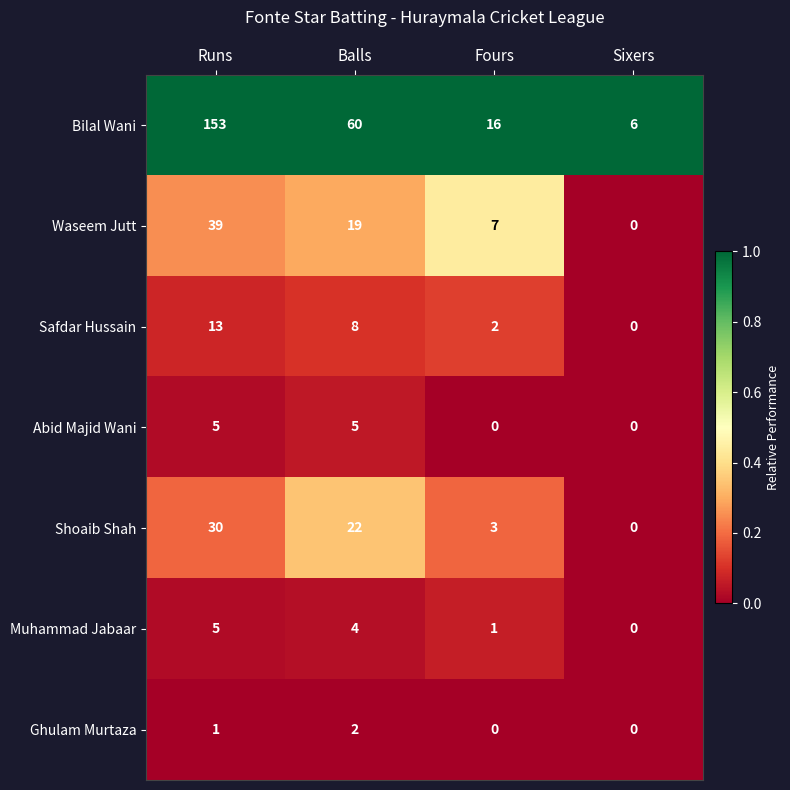

What is the highest value of the Safdar Hussain series?

13